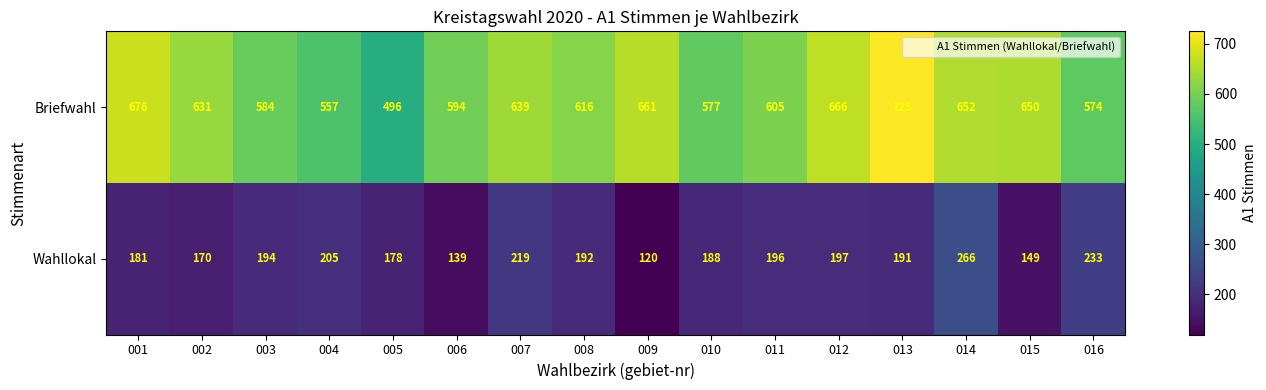

List the series in order of their peak value, lowest first.

Wahllokal, Briefwahl